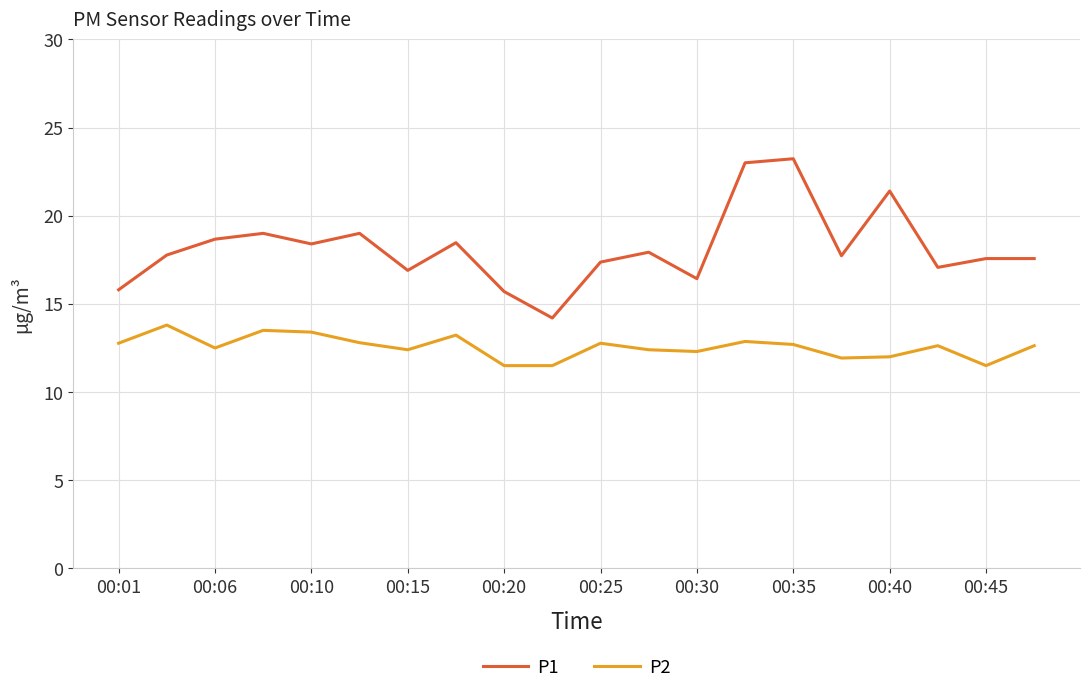

Which series has the largest range (max minus min)?

P1